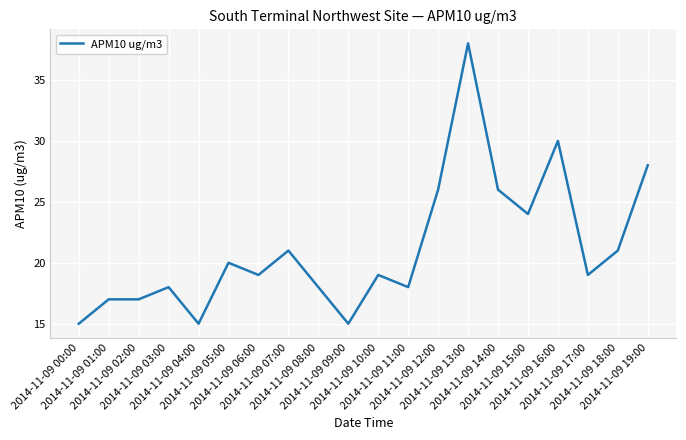

What is the maximum value shown in the chart?

38